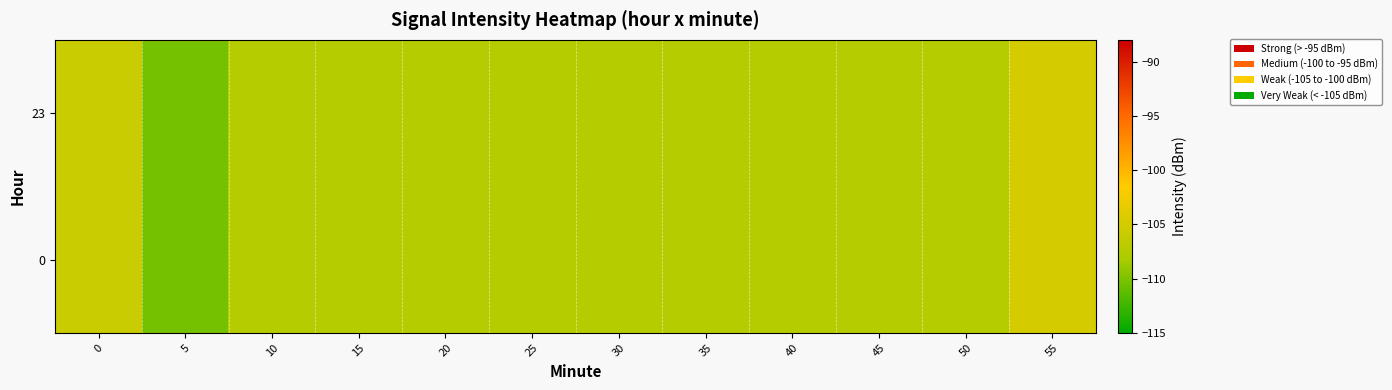

Which series has the largest total across all categories?

23